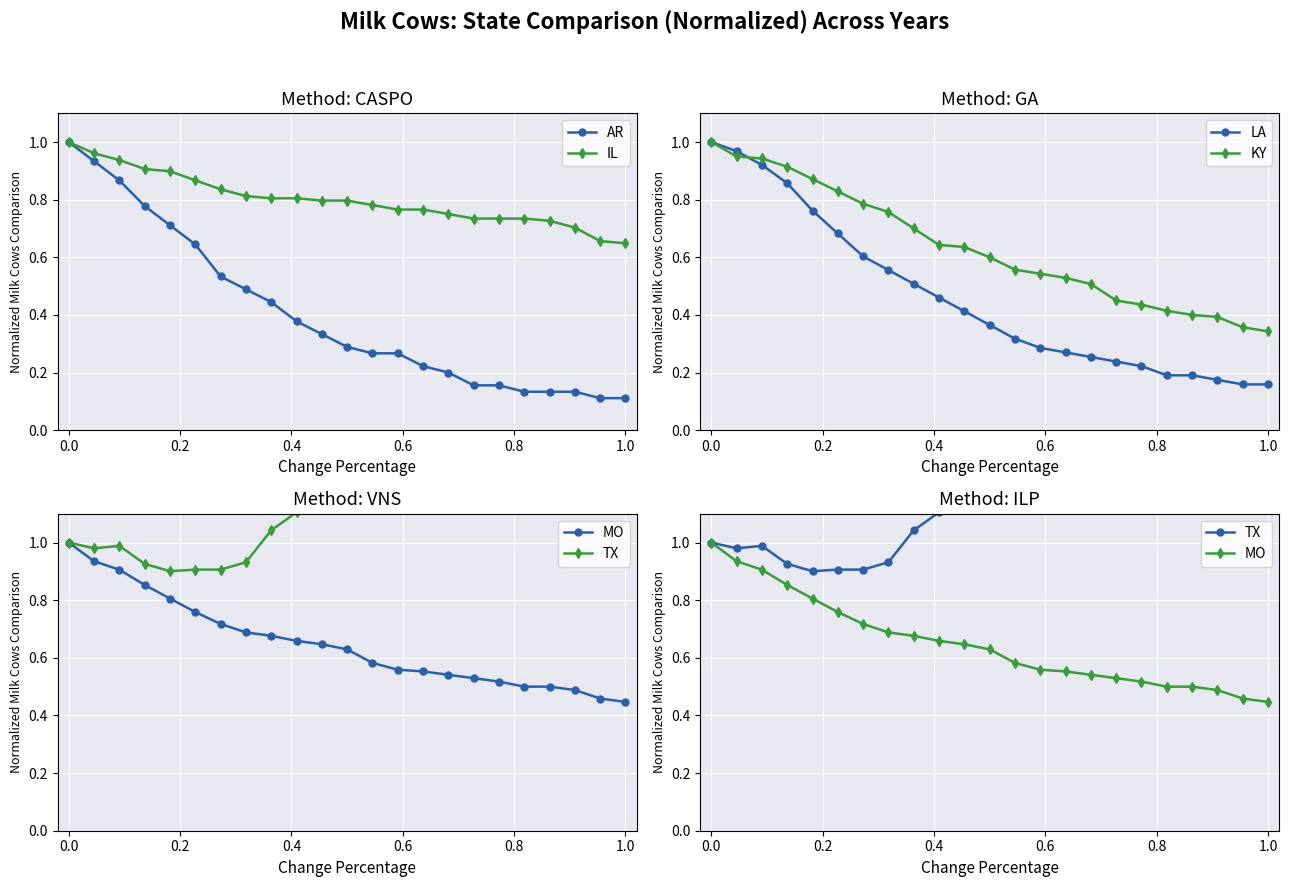

Reading right to left, what are all the values shown in this chart?

AR: 0.1	0.1	0.1	0.1	0.1	0.2	0.2	0.2	0.2	0.3	0.3	0.3	0.3	0.4	0.4	0.5	0.5	0.6	0.7	0.8	0.9	0.9	1.0
IL: 0.6	0.7	0.7	0.7	0.7	0.7	0.7	0.8	0.8	0.8	0.8	0.8	0.8	0.8	0.8	0.8	0.8	0.9	0.9	0.9	0.9	1.0	1.0
LA: 0.2	0.2	0.2	0.2	0.2	0.2	0.2	0.3	0.3	0.3	0.3	0.4	0.4	0.5	0.5	0.6	0.6	0.7	0.8	0.9	0.9	1.0	1.0
KY: 0.3	0.4	0.4	0.4	0.4	0.4	0.5	0.5	0.5	0.5	0.6	0.6	0.6	0.6	0.7	0.8	0.8	0.8	0.9	0.9	0.9	0.9	1.0
MO: 0.4	0.5	0.5	0.5	0.5	0.5	0.5	0.5	0.6	0.6	0.6	0.6	0.6	0.7	0.7	0.7	0.7	0.8	0.8	0.9	0.9	0.9	1.0
TX: 1.7	1.6	1.5	1.5	1.4	1.3	1.3	1.2	1.2	1.2	1.2	1.2	1.2	1.1	1.0	0.9	0.9	0.9	0.9	0.9	1.0	1.0	1.0